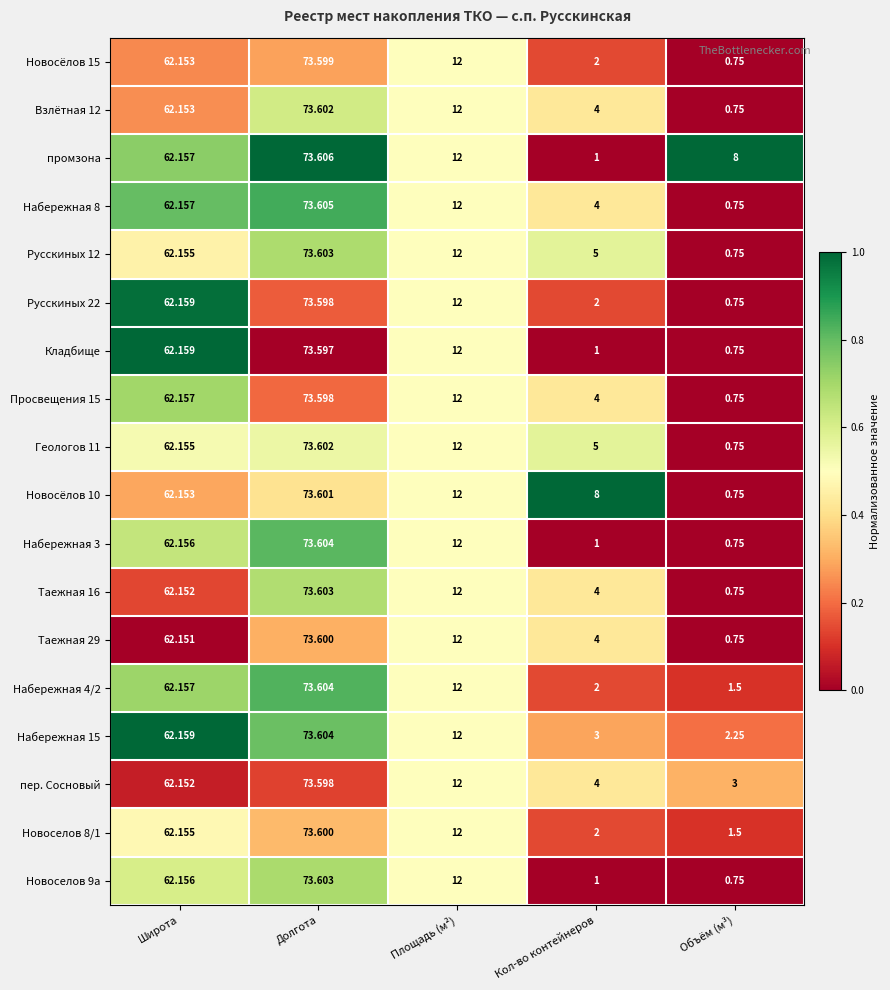

At how many categories does at least one series exceed 0?

5